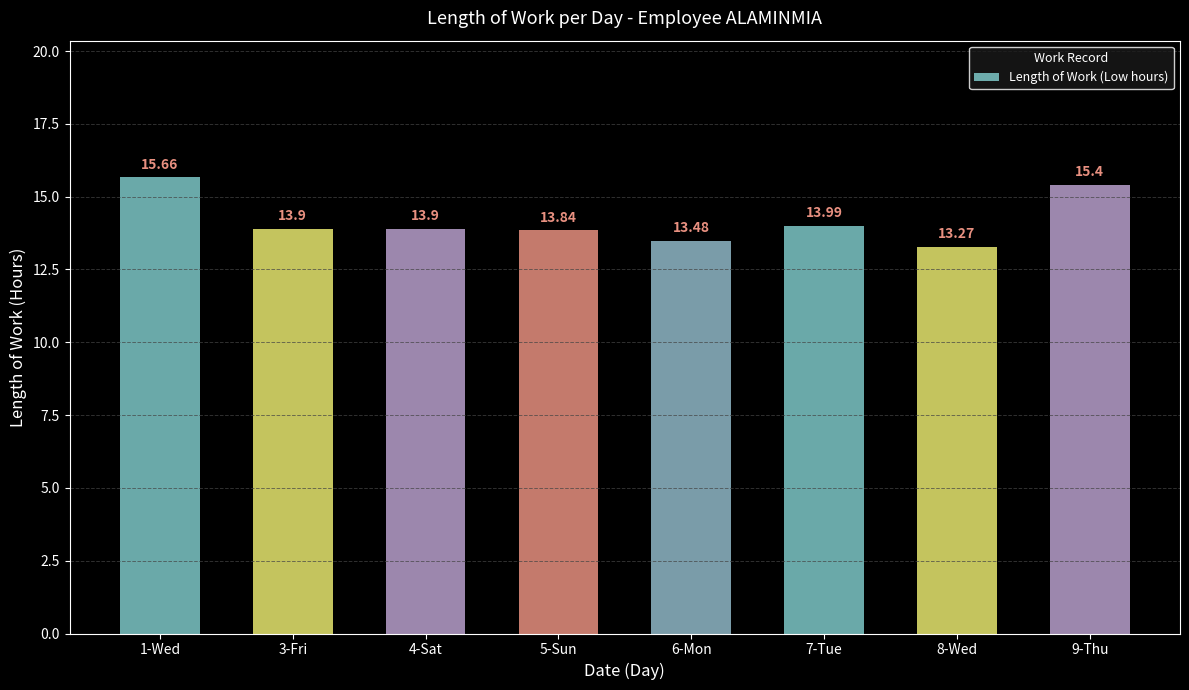

What is the sum of the values at 7-Tue and 3-Fri?

27.9